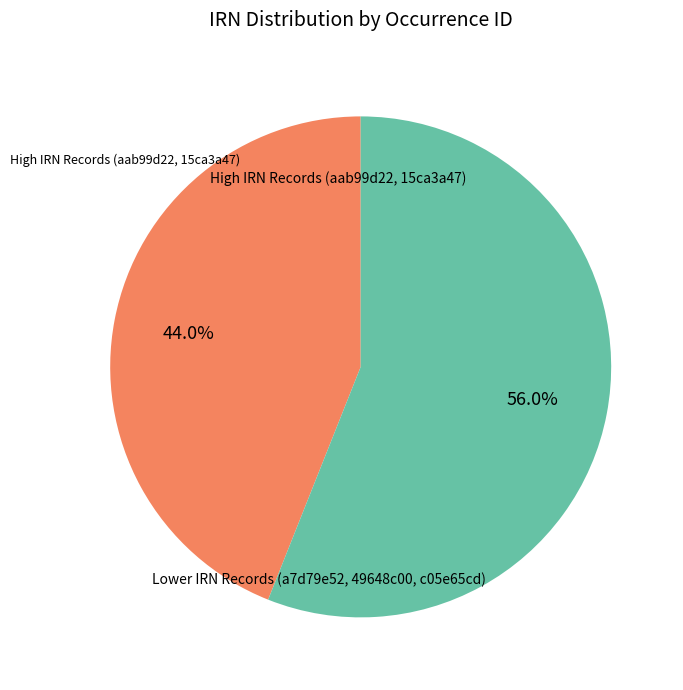

How many segments does this pie chart have?

2